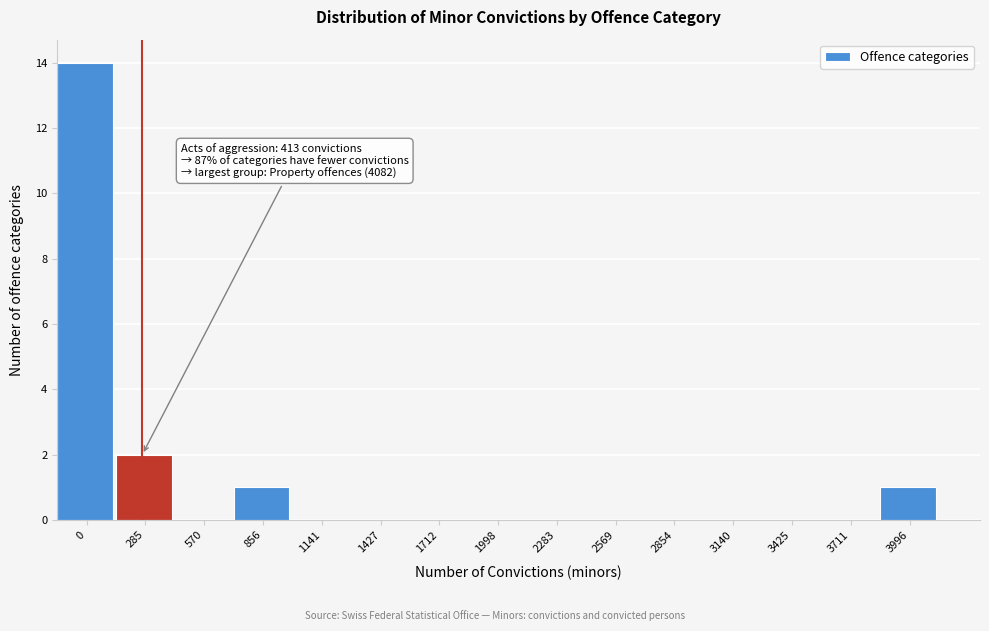

Reading left to right, extract all data points from this chart.

0=14	285=2	570=0	856=1	1141=0	1427=0	1712=0	1998=0	2283=0	2569=0	2854=0	3140=0	3425=0	3711=0	3996=1